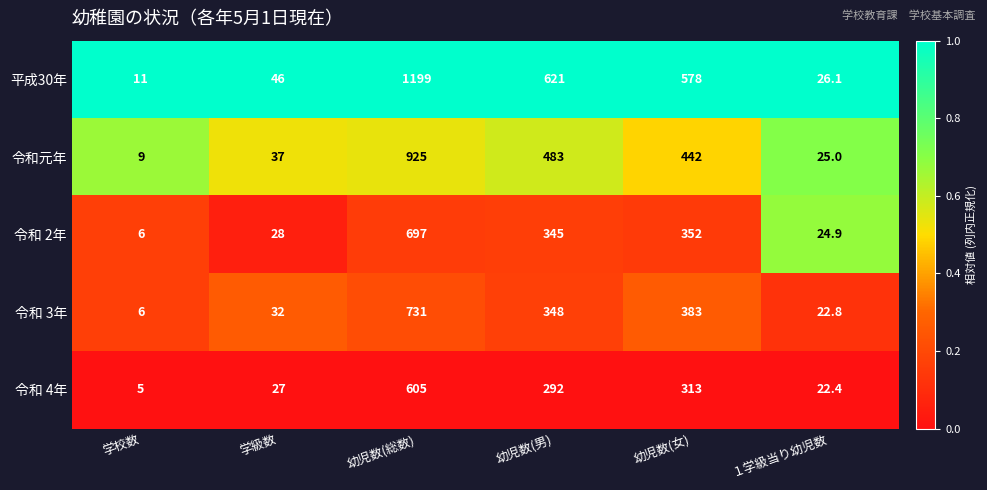

Count the number of data series in this chart.

5